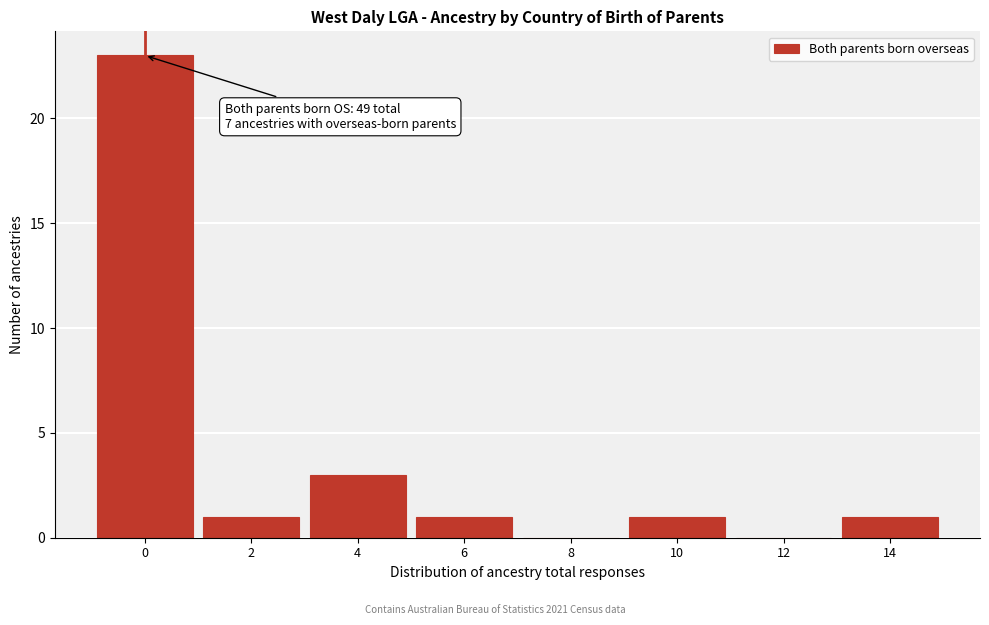

Reading left to right, list all the values displayed in this chart.

0=23	2=1	4=3	6=1	8=0	10=1	12=0	14=1